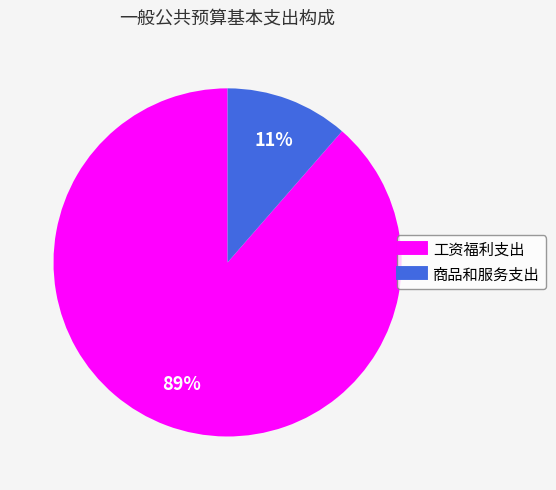

Is it true that 商品和服务支出 is 18% of the pie?

False